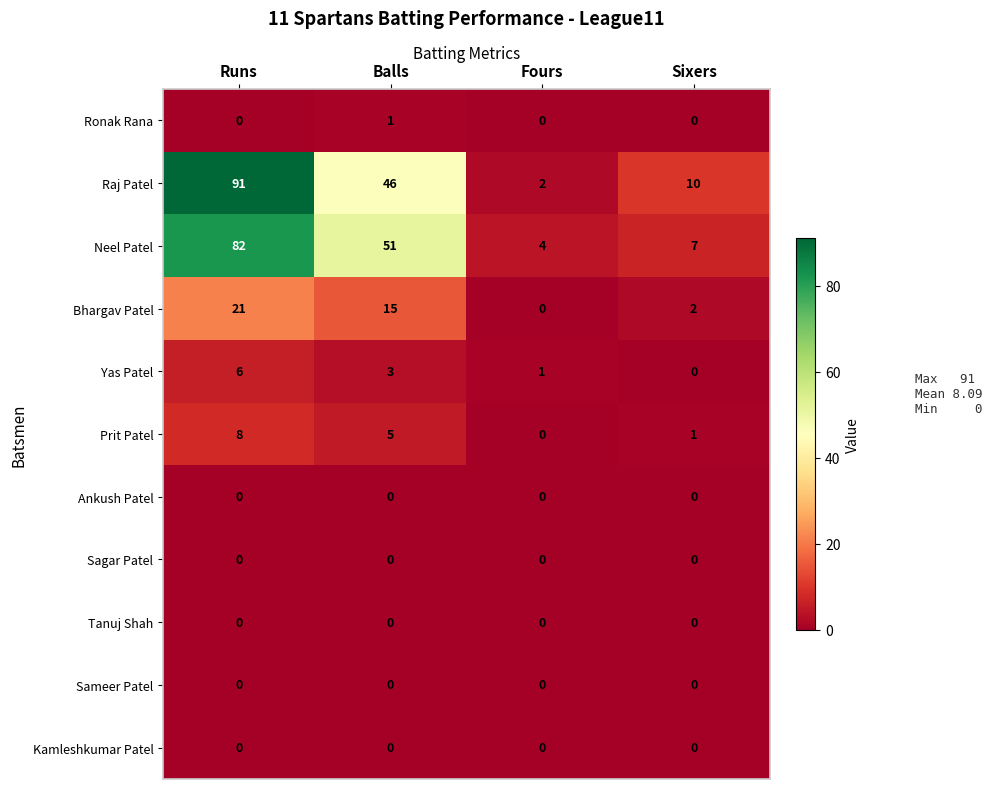

Is it true that Ankush Patel equals 0 at Fours?

True